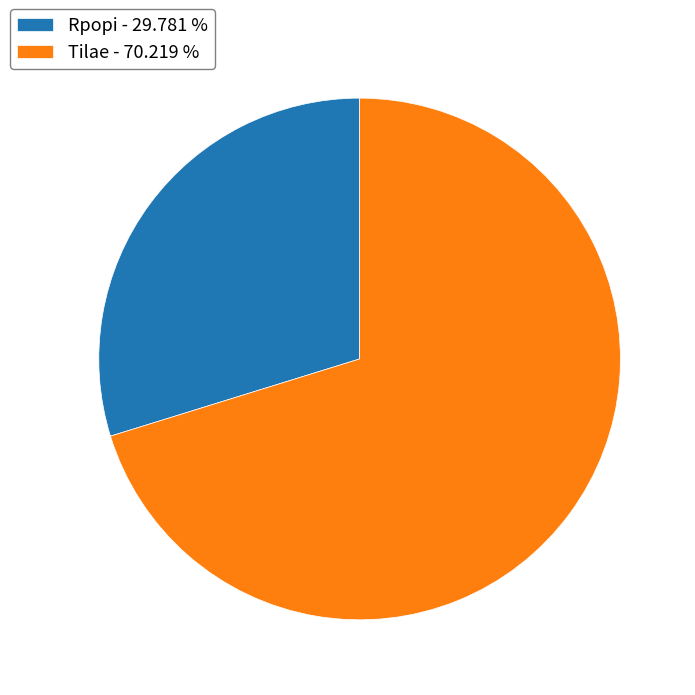

How many segments does this pie chart have?

2